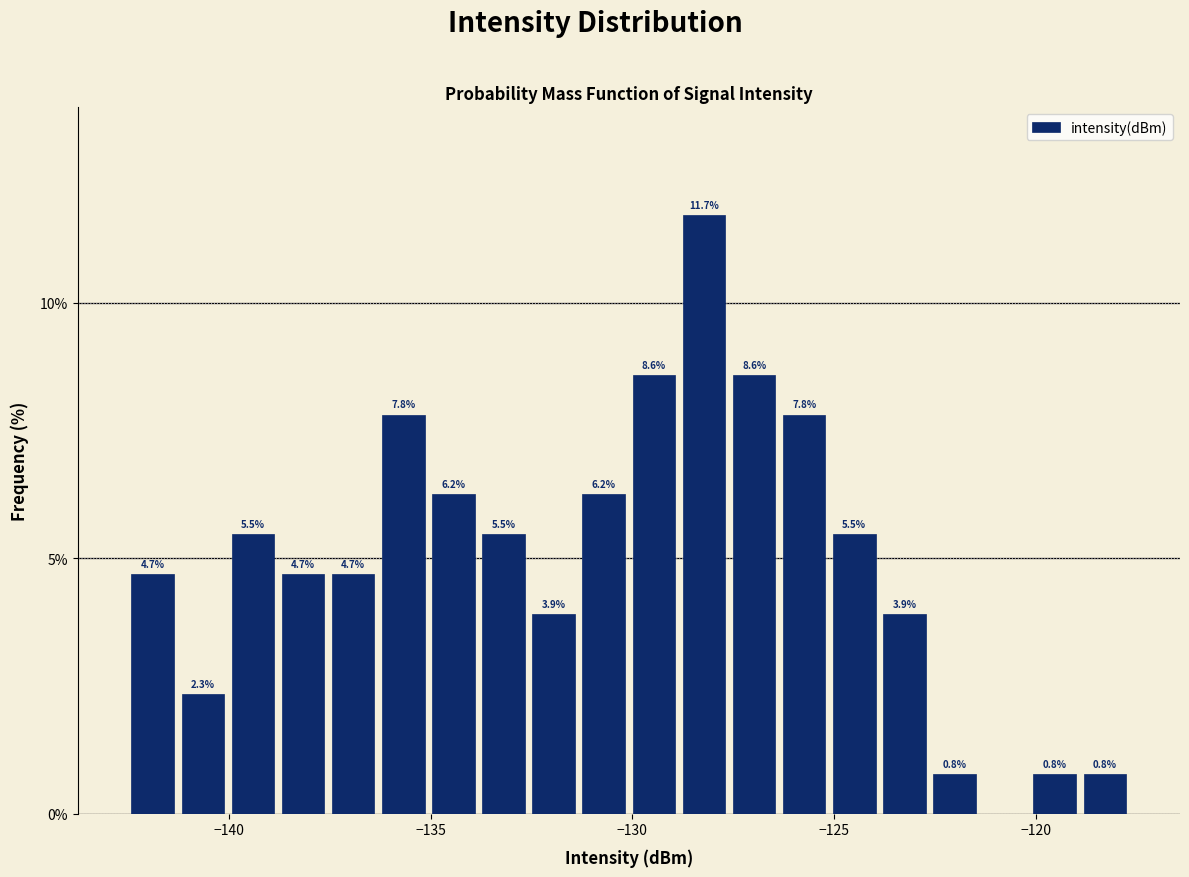

Read against the x-axis, roughly where is the centre of the tallest bar?

-128.0